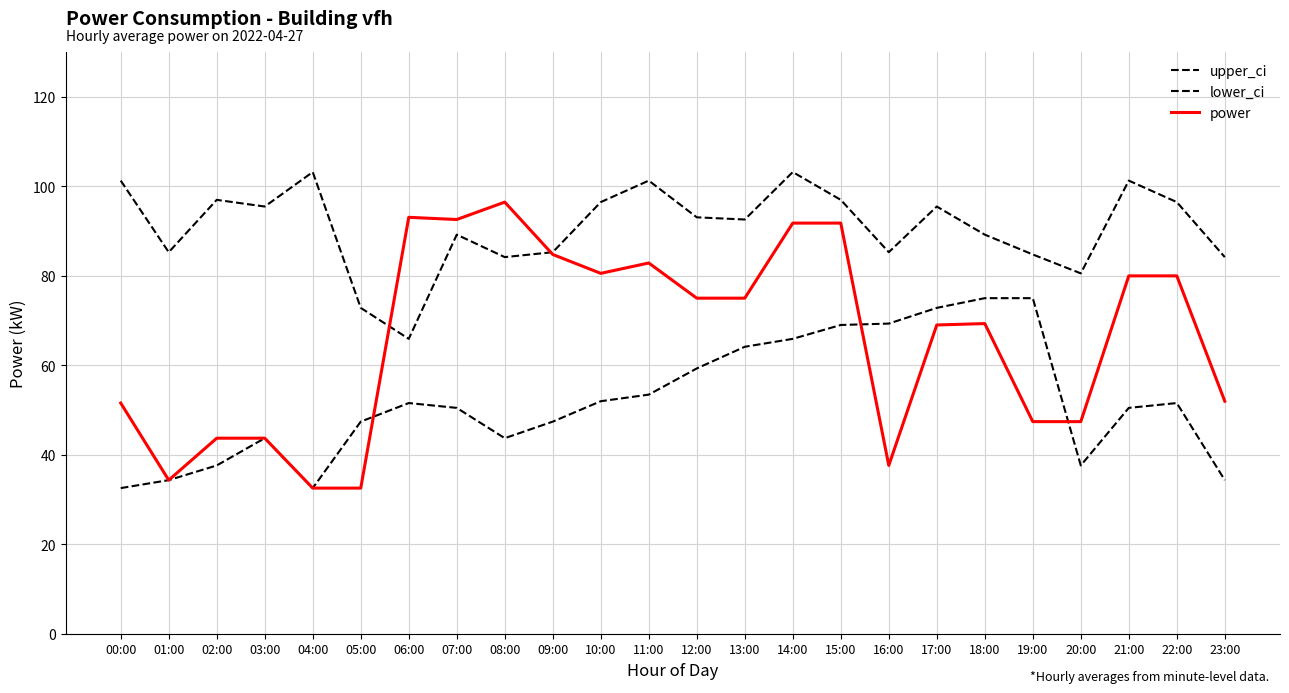

How many lines are shown in the chart?

3